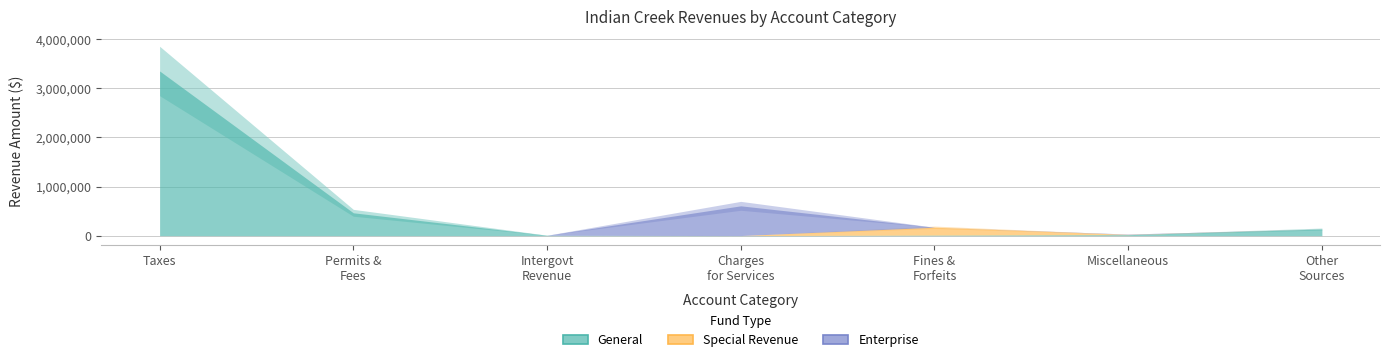

Count the number of categories in the chart.

7